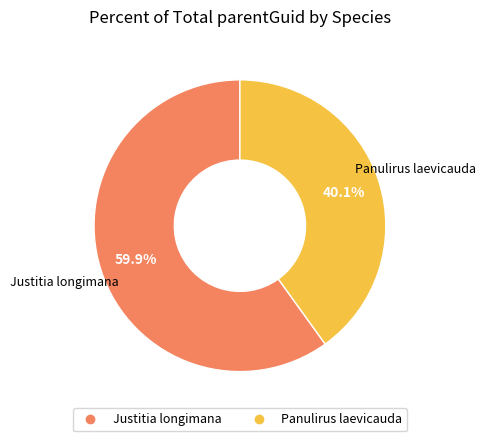

Is Justitia longimana the majority of the pie?

Yes